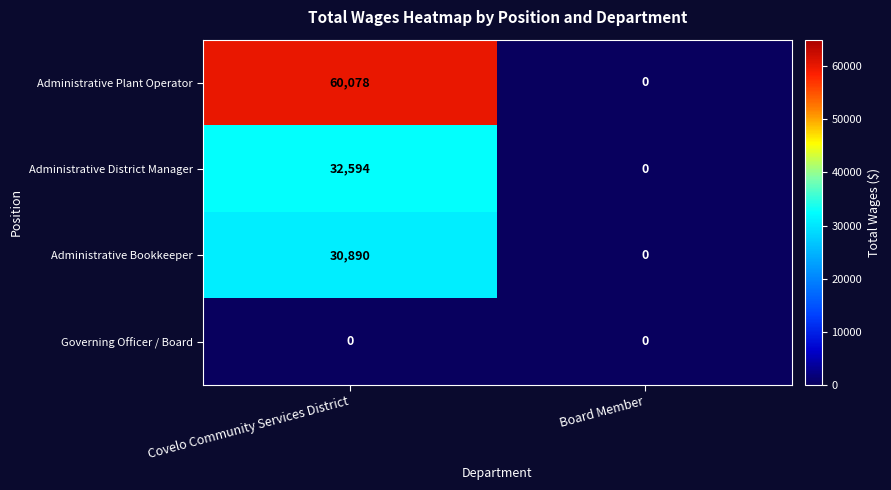

What is the highest value of the Administrative District Manager series?

32594